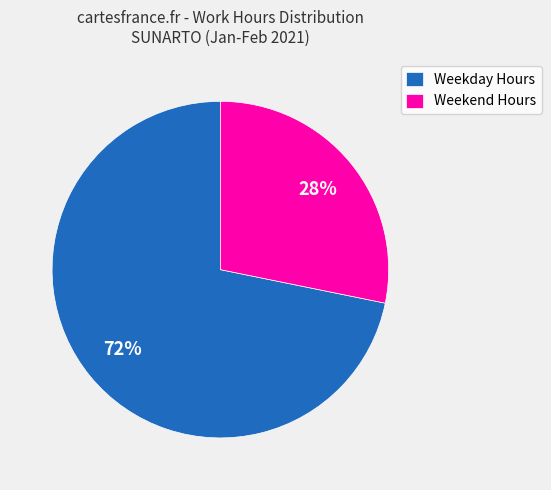

What is the ratio of the value at Weekend Hours to the value at Weekday Hours?

0.4